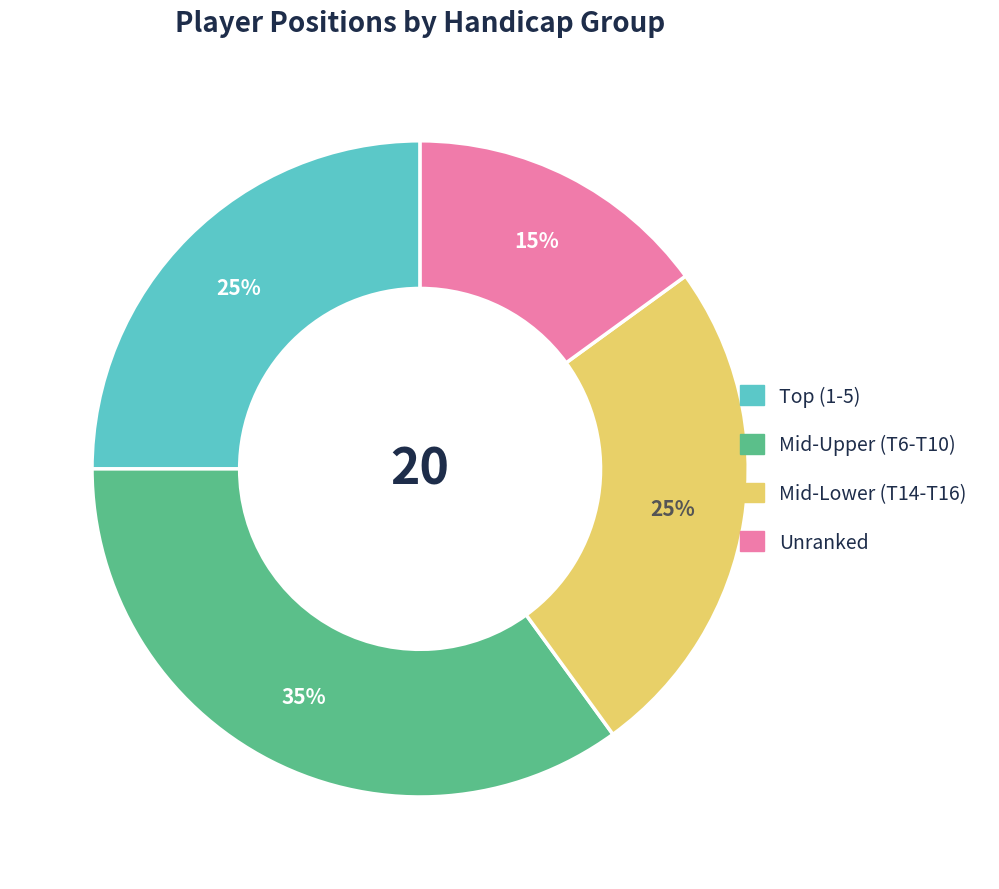

To the nearest percent, what percentage of the pie is Unranked?

15%